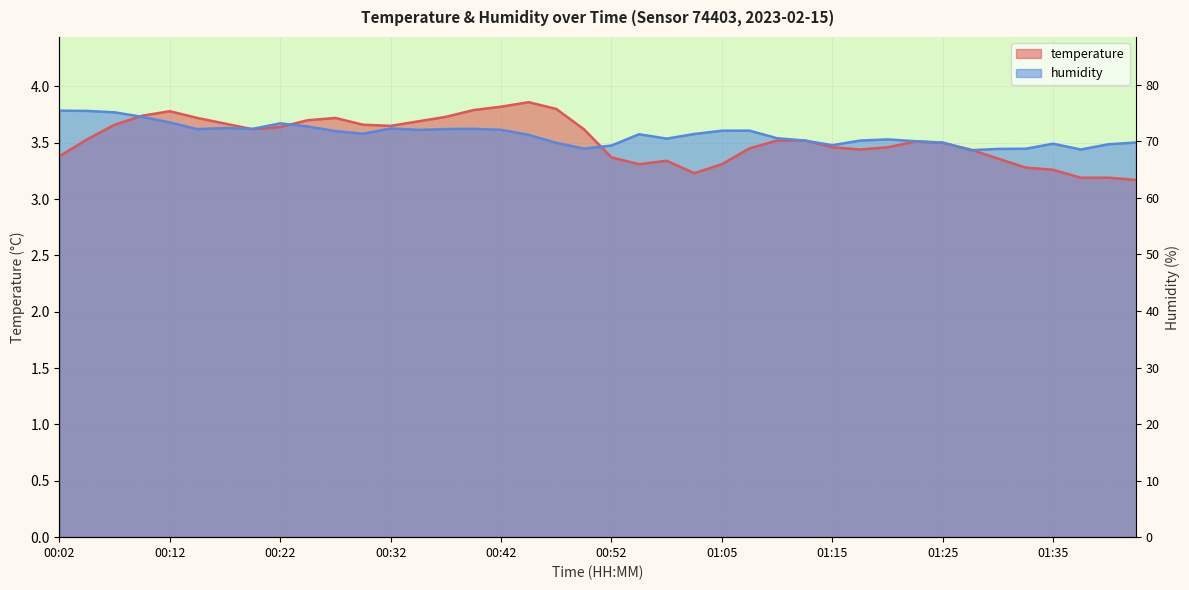

List the series in order of their overall mean, lowest first.

temperature, humidity